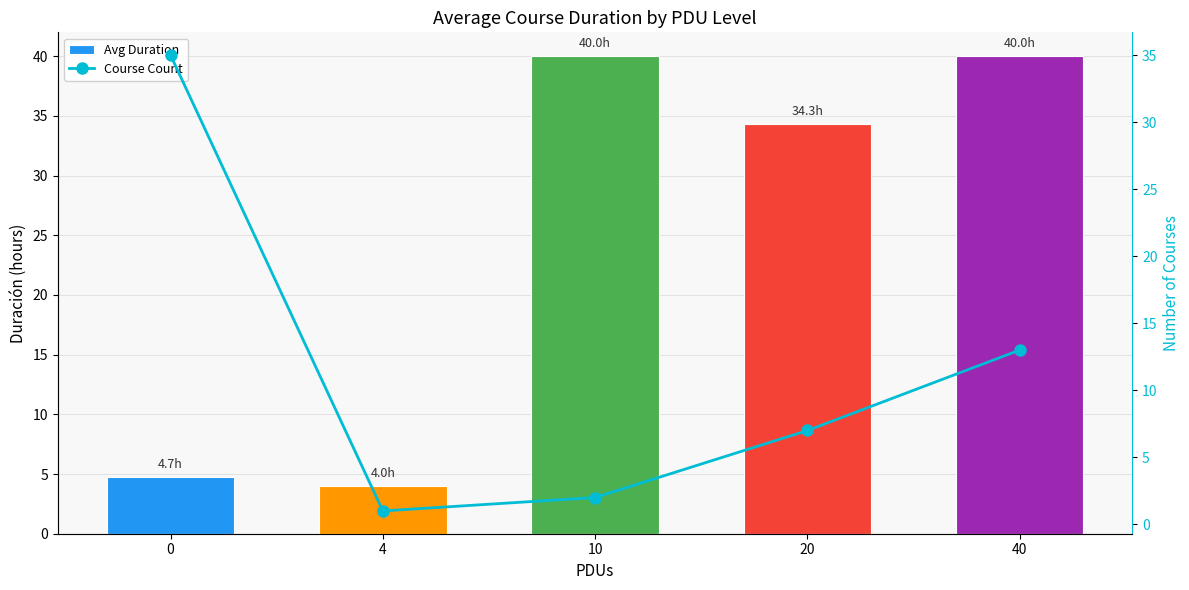

Reading left to right, transcribe all the data shown in this chart.

Avg Duration: 4.7	4.0	40.0	34.3	40.0
Course Count: 35.0	1.0	2.0	7.0	13.0